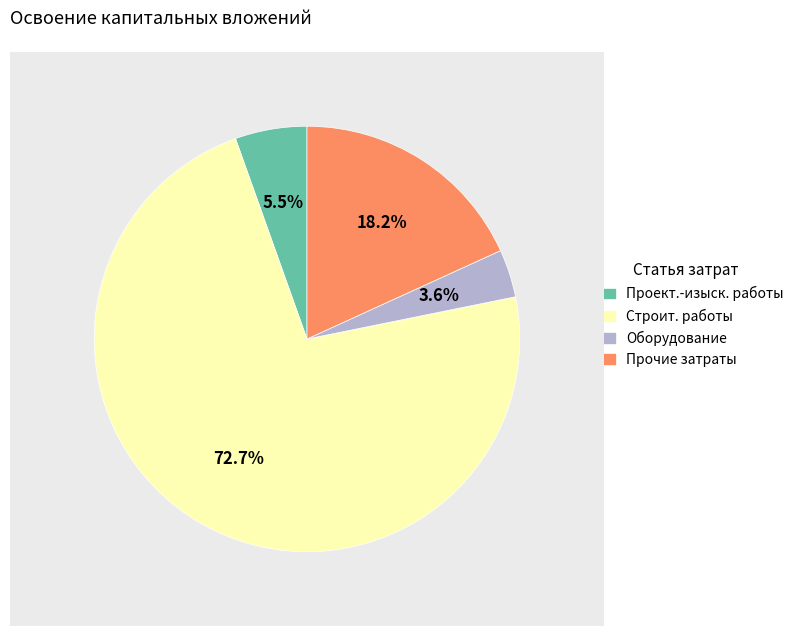

Does any single category account for the majority?

Yes